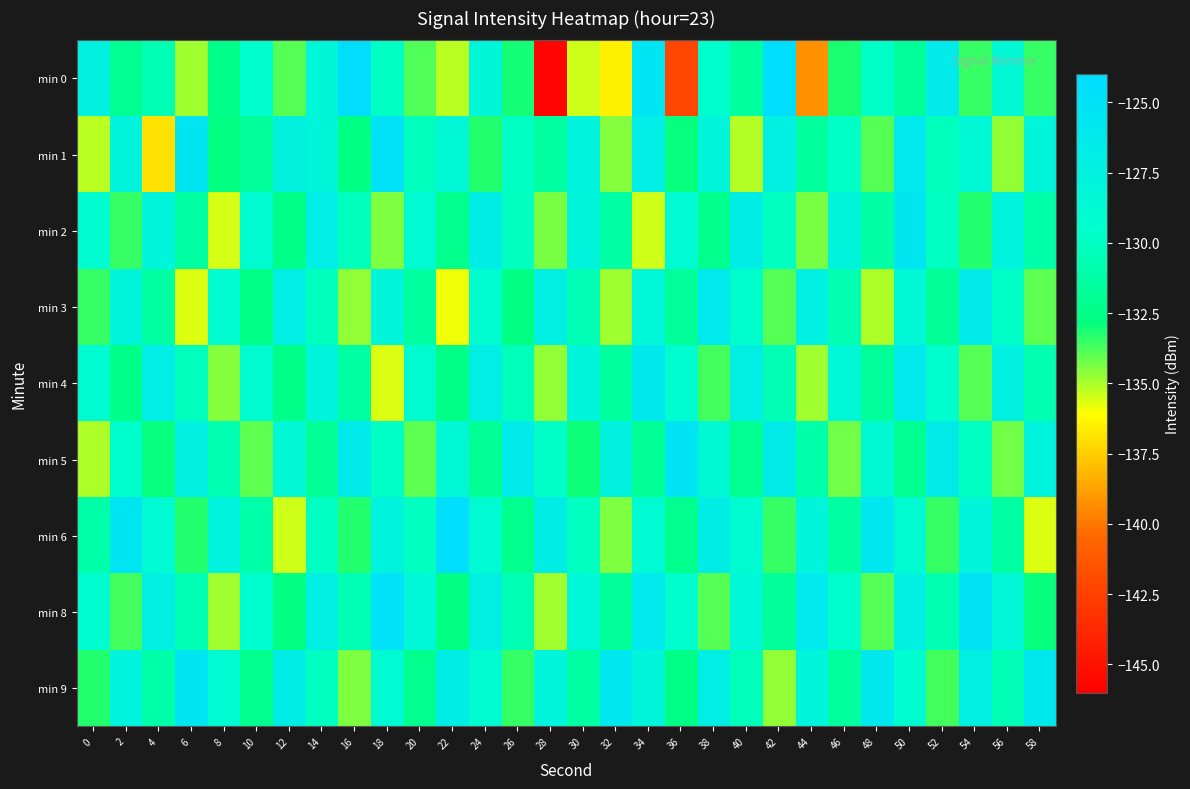

Reading left to right, what are all the values shown in this chart?

min 0: 0=-127.3	2=-131.9	4=-130.6	6=-134.9	8=-132.3	10=-129.3	12=-133.9	14=-128.1	16=-124.3	18=-129.8	20=-133.8	22=-135.2	24=-128.2	26=-133.1	28=-145.7	30=-135.5	32=-136.5	34=-125.3	36=-142.2	38=-129.3	40=-131.5	42=-124.2	44=-139.3	46=-133.2	48=-129.8	50=-131.6	52=-126.3	54=-133.5	56=-128.6	58=-133.5
min 1: 0=-135.3	2=-127.9	4=-137.0	6=-125.4	8=-132.7	10=-131.6	12=-127.6	14=-128.1	16=-132.6	18=-125.0	20=-130.1	22=-128.5	24=-133.2	26=-129.9	28=-131.3	30=-127.7	32=-134.6	34=-126.8	36=-132.9	38=-128.0	40=-135.1	42=-127.2	44=-131.5	46=-129.7	48=-133.9	50=-126.0	52=-130.2	54=-128.5	56=-134.7	58=-127.9
min 2: 0=-129.1	2=-133.5	4=-127.9	6=-131.2	8=-135.6	10=-128.9	12=-132.3	14=-126.8	16=-130.1	18=-134.5	20=-128.9	22=-132.2	24=-126.7	26=-130.0	28=-134.3	30=-127.8	32=-131.1	34=-135.5	36=-128.9	38=-132.2	40=-126.7	42=-130.0	44=-134.3	46=-127.8	48=-131.1	50=-125.6	52=-129.9	54=-133.2	56=-127.7	58=-131.0
min 3: 0=-133.5	2=-127.9	4=-131.2	6=-135.7	8=-129.0	10=-132.5	12=-126.9	14=-130.2	16=-134.7	18=-128.0	20=-131.5	22=-135.9	24=-129.2	26=-132.7	28=-127.0	30=-130.5	32=-134.9	34=-128.2	36=-131.7	38=-126.0	40=-129.5	42=-133.9	44=-127.2	46=-130.7	48=-135.0	50=-128.5	52=-131.9	54=-126.2	56=-129.7	58=-134.0
min 4: 0=-128.9	2=-132.3	4=-126.8	6=-130.1	8=-134.6	10=-128.9	12=-132.3	14=-127.8	16=-131.2	18=-135.7	20=-129.0	22=-132.5	24=-126.9	26=-130.2	28=-134.7	30=-128.0	32=-131.5	34=-125.9	36=-129.2	38=-133.7	40=-127.0	42=-130.5	44=-134.9	46=-128.2	48=-131.7	50=-126.0	52=-129.5	54=-133.9	56=-127.2	58=-130.7
min 5: 0=-135.0	2=-129.5	4=-132.9	6=-127.2	8=-130.7	10=-134.0	12=-128.5	14=-131.9	16=-126.2	18=-129.7	20=-134.0	22=-128.5	24=-131.9	26=-126.2	28=-129.7	30=-133.0	32=-127.5	34=-131.9	36=-125.2	38=-128.7	40=-132.0	42=-126.5	44=-130.9	46=-134.2	48=-128.7	50=-132.0	52=-126.5	54=-129.9	56=-134.2	58=-127.7
min 6: 0=-131.0	2=-125.5	4=-128.9	6=-133.2	8=-127.7	10=-131.0	12=-135.5	14=-129.9	16=-133.2	18=-127.7	20=-130.0	22=-124.5	24=-128.9	26=-132.2	28=-126.7	30=-130.0	32=-134.5	34=-128.9	36=-132.2	38=-126.7	40=-129.0	42=-133.5	44=-127.9	46=-131.2	48=-125.7	50=-129.0	52=-133.5	54=-127.9	56=-131.2	58=-135.7
min 8: 0=-129.2	2=-133.7	4=-127.0	6=-130.5	8=-134.9	10=-129.2	12=-132.7	14=-127.0	16=-130.5	18=-124.9	20=-128.2	22=-132.7	24=-127.0	26=-130.5	28=-134.9	30=-128.2	32=-131.7	34=-126.0	36=-129.5	38=-133.9	40=-128.2	42=-131.7	44=-126.0	46=-129.5	48=-133.9	50=-127.2	52=-130.7	54=-125.0	56=-128.5	58=-132.9
min 9: 0=-133.2	2=-127.7	4=-131.0	6=-125.5	8=-128.9	10=-132.2	12=-126.7	14=-130.0	16=-134.5	18=-128.9	20=-132.2	22=-126.7	24=-129.0	26=-133.5	28=-127.9	30=-131.2	32=-125.7	34=-128.0	36=-132.5	38=-126.9	40=-130.2	42=-134.7	44=-128.0	46=-131.5	48=-125.9	50=-129.2	52=-133.7	54=-127.0	56=-130.5	58=-125.9